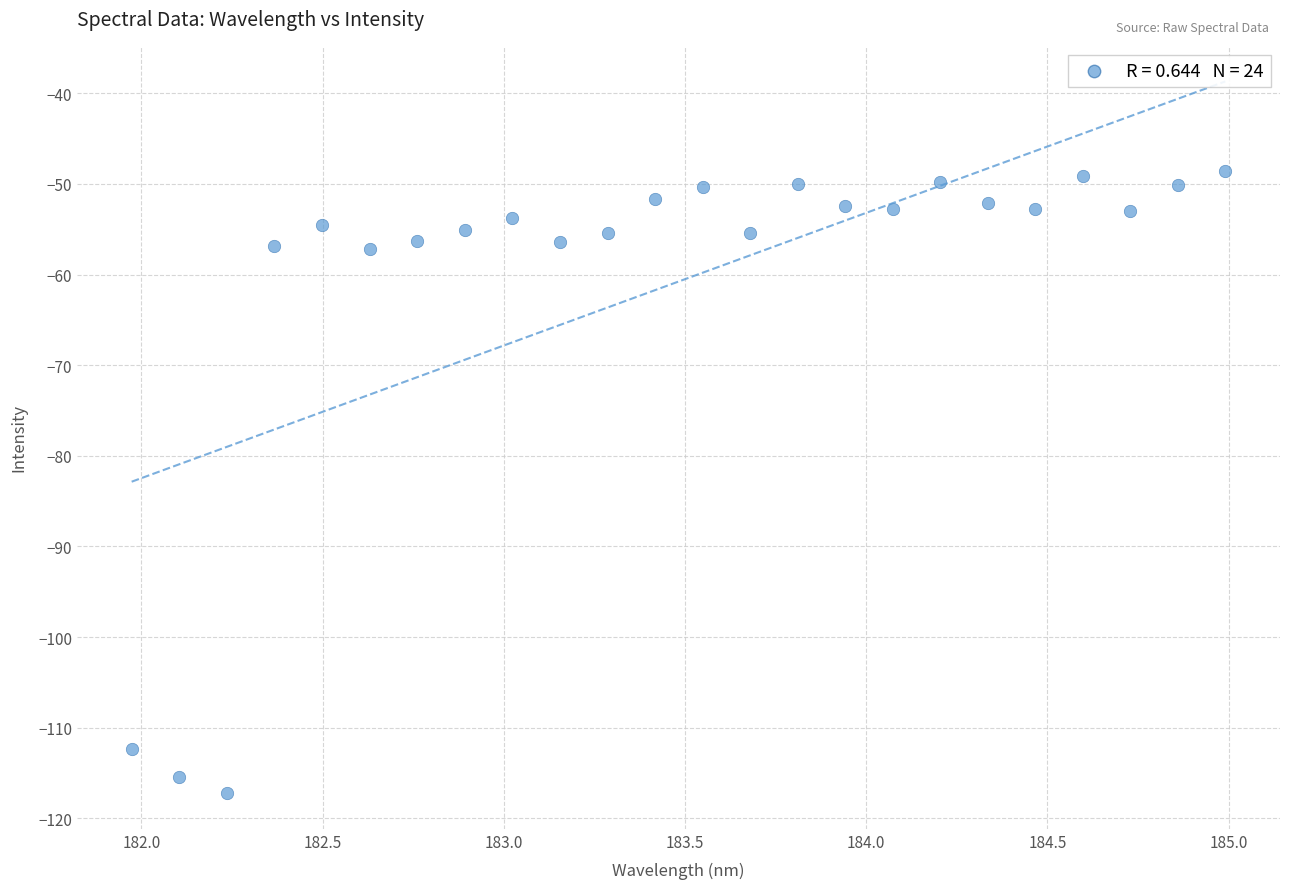

What is the range of X values (max minus min)?

3.0